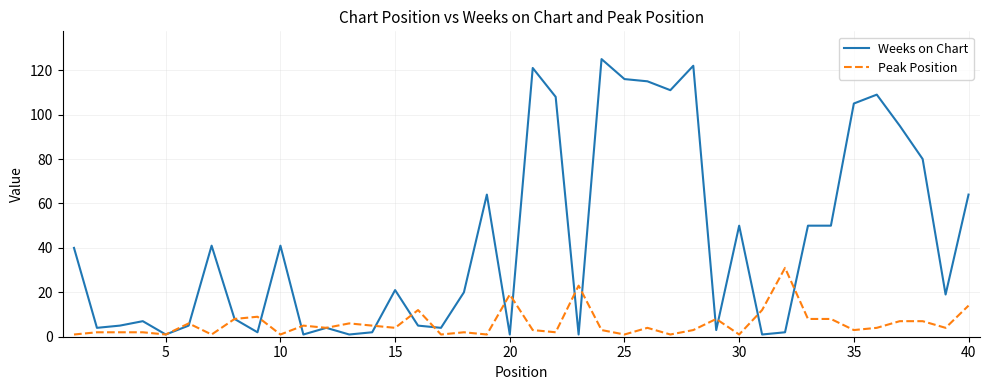

Rank the series by their maximum value, from lowest to highest.

Peak Position, Weeks on Chart